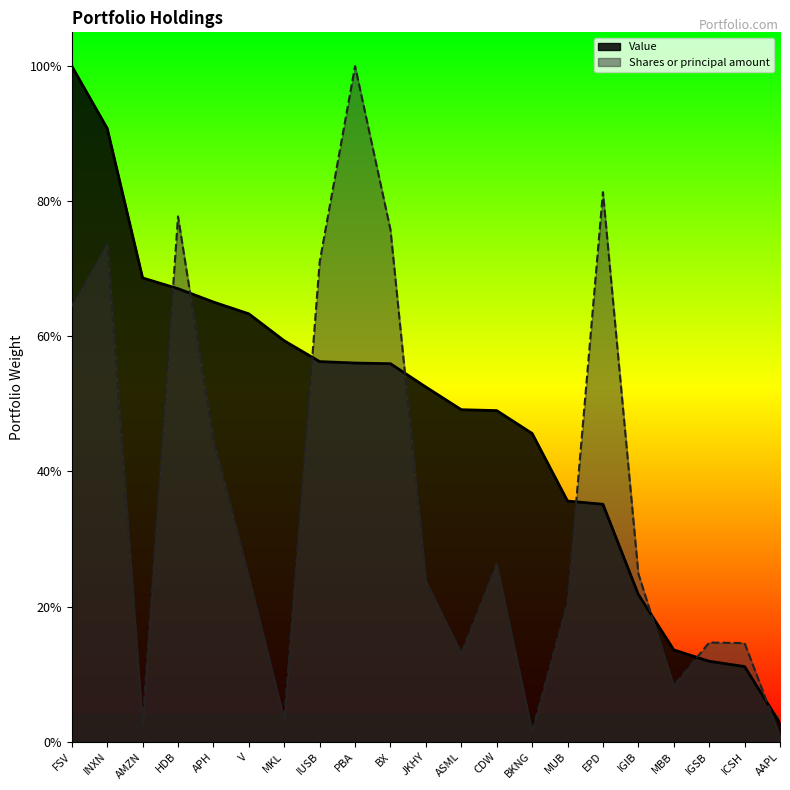

The Value series shows 3738678.8 at BX. True or false?

False